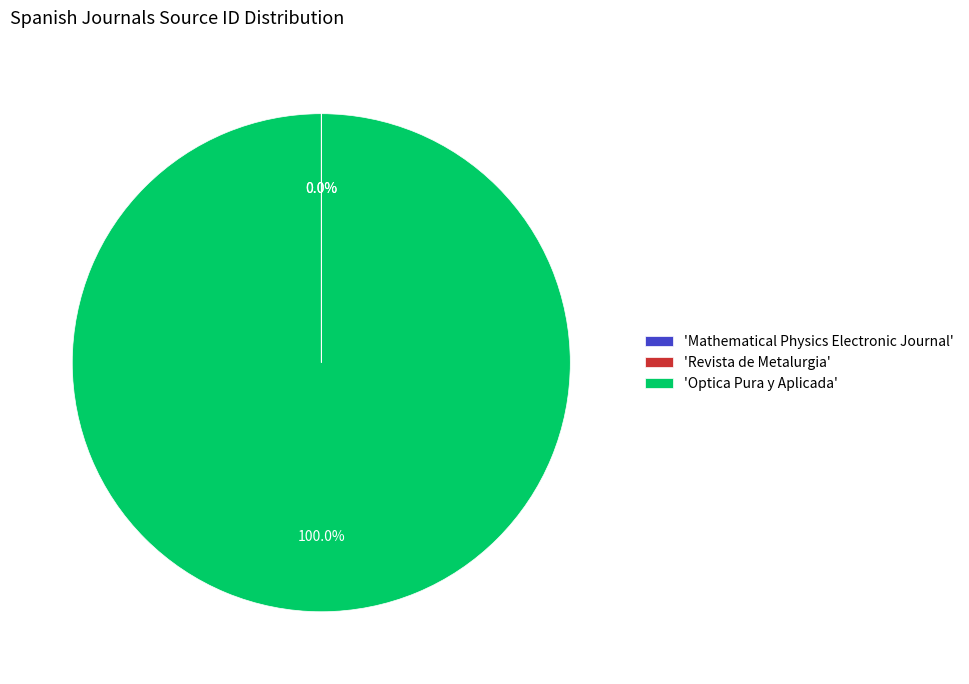

Is there a majority slice in this chart?

Yes